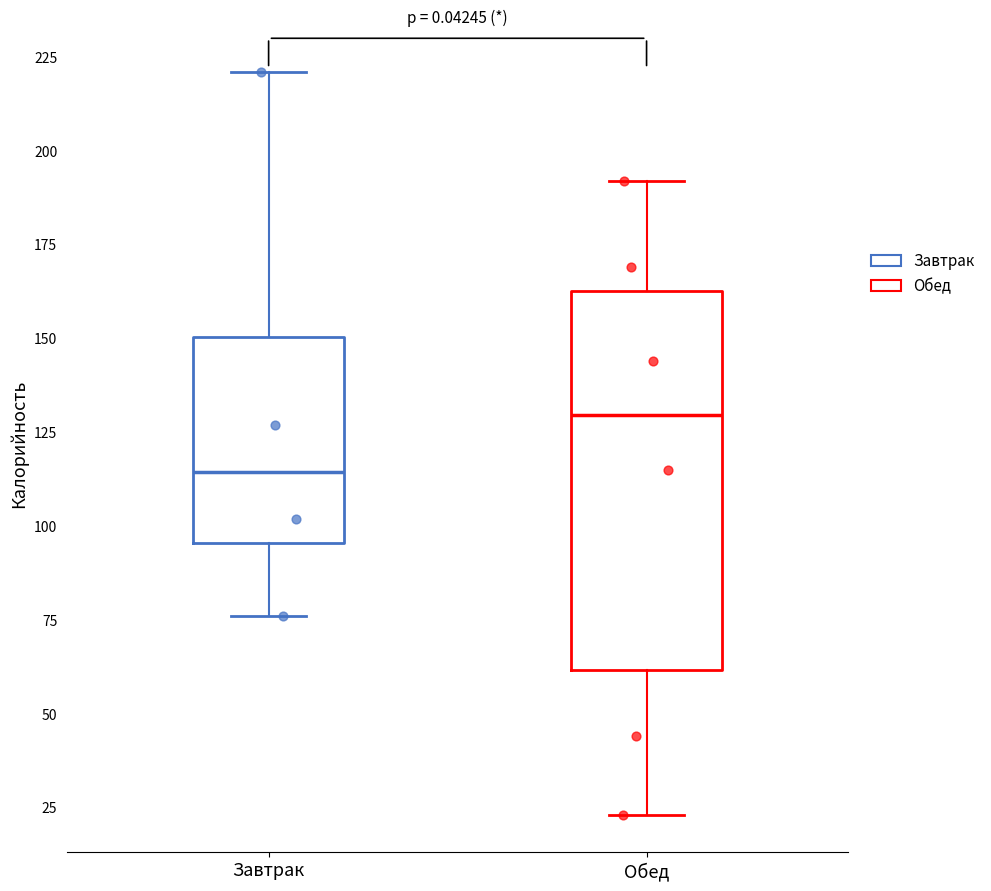

Reading left to right, transcribe this box plot: for each box, give where its median line is, the range the box spans, and where its two whiskers end, as read against the y-axis. The values are not printed on the chart, so give them approximately, as read against the axis.

Завтрак: median 115, box 95 to 150, whiskers 75 to 220
Обед: median 130, box 60 to 165, whiskers 25 to 190